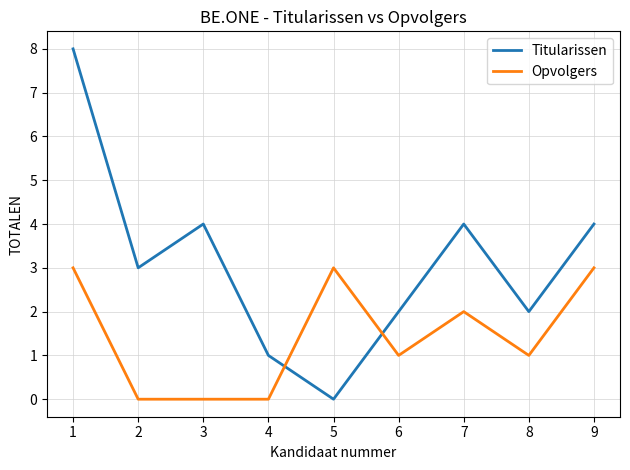

Is it true that Opvolgers equals 3 at 1?

True